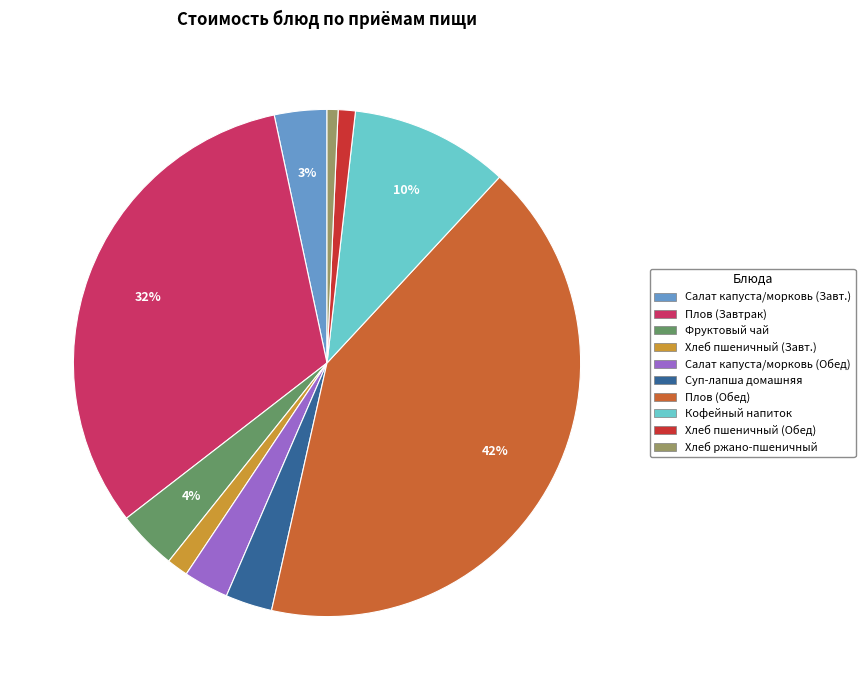

Combined, do Хлеб пшеничный (Обед) and Хлеб пшеничный (Завт.) account for over 50%?

No